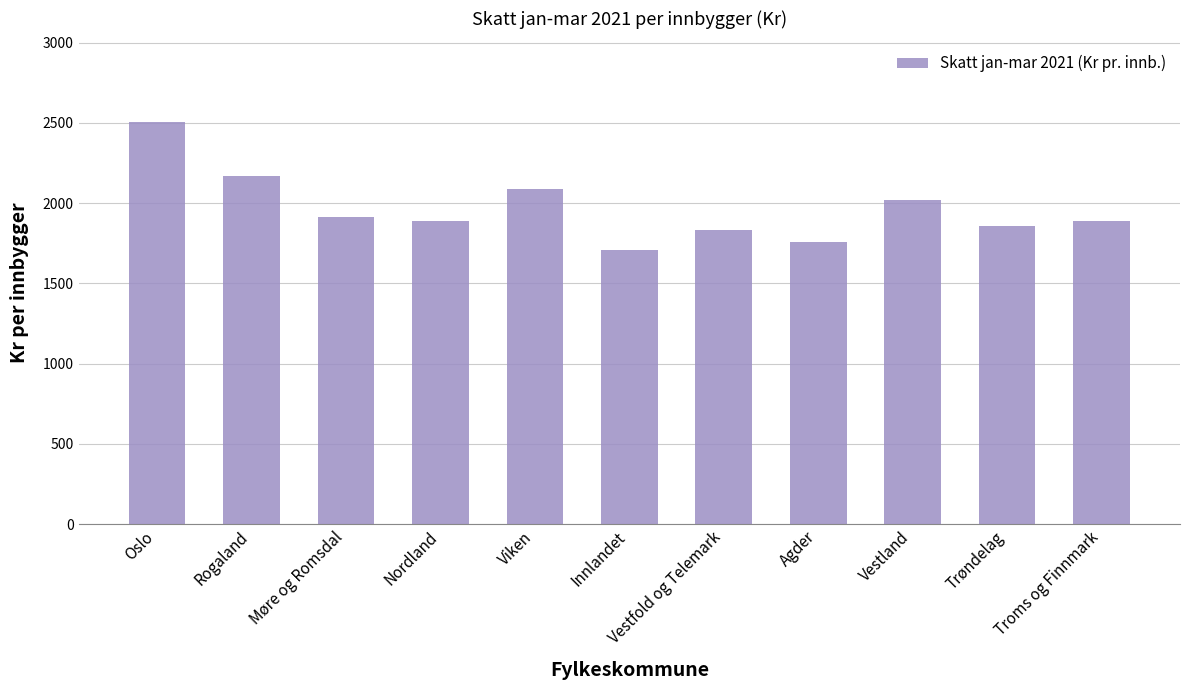

What is the greatest value displayed?

2507.3